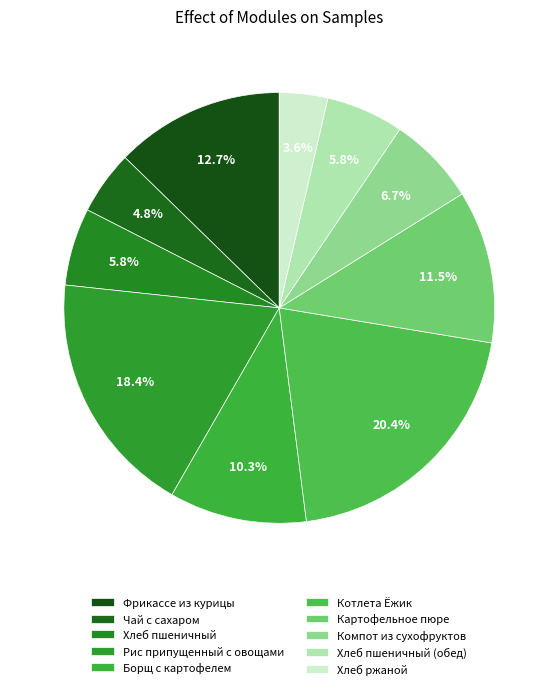

True or false: Борщ с картофелем accounts for 1% of the total.

False